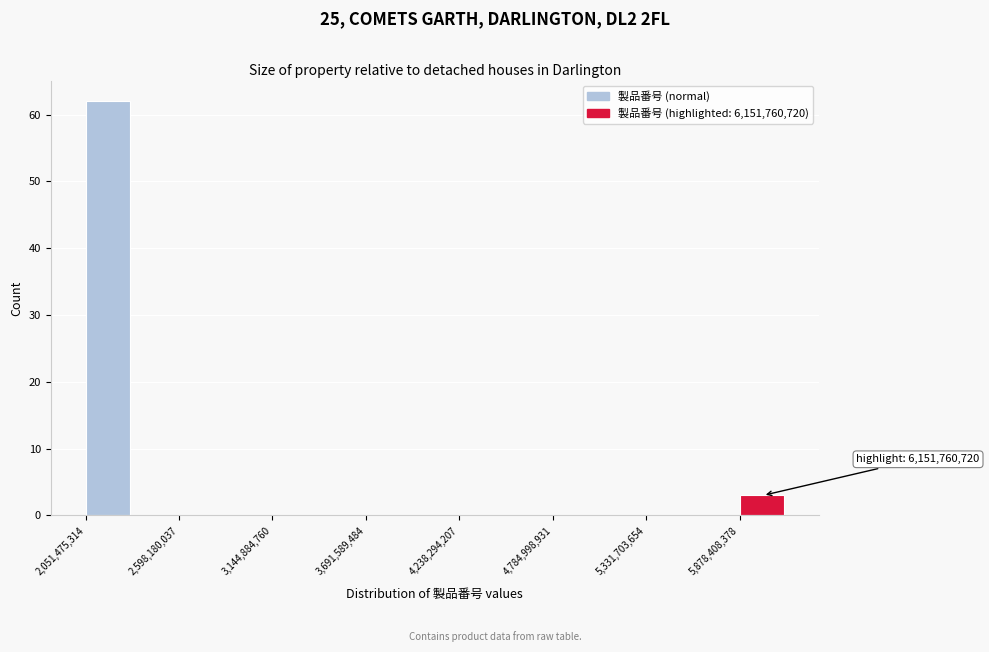

Read against the x-axis, roughly where is the centre of the tallest bar?

2200000000